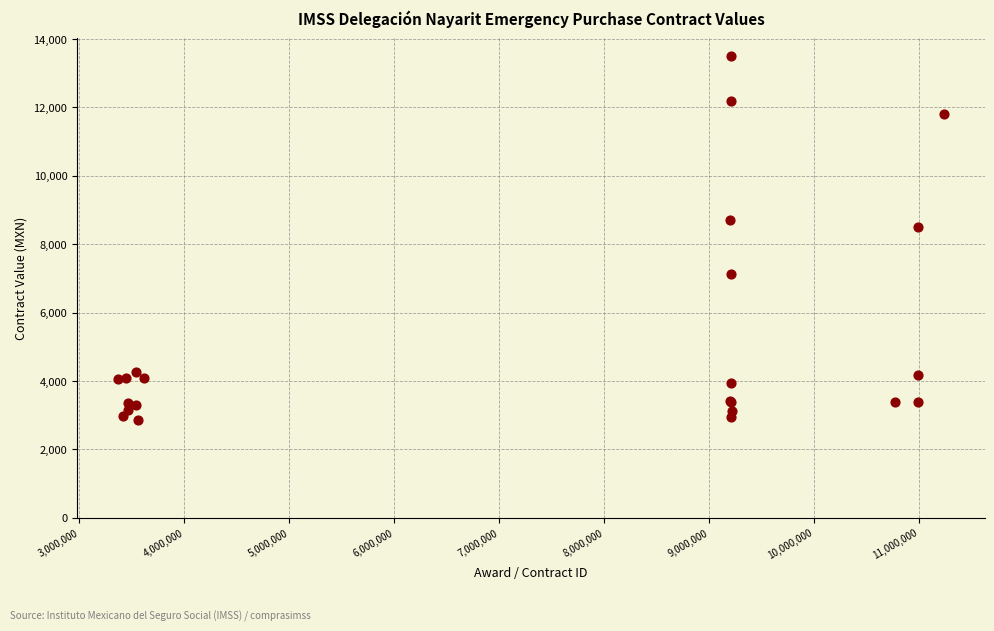

What Y value in the scatter plot is closest to 8178?

8500